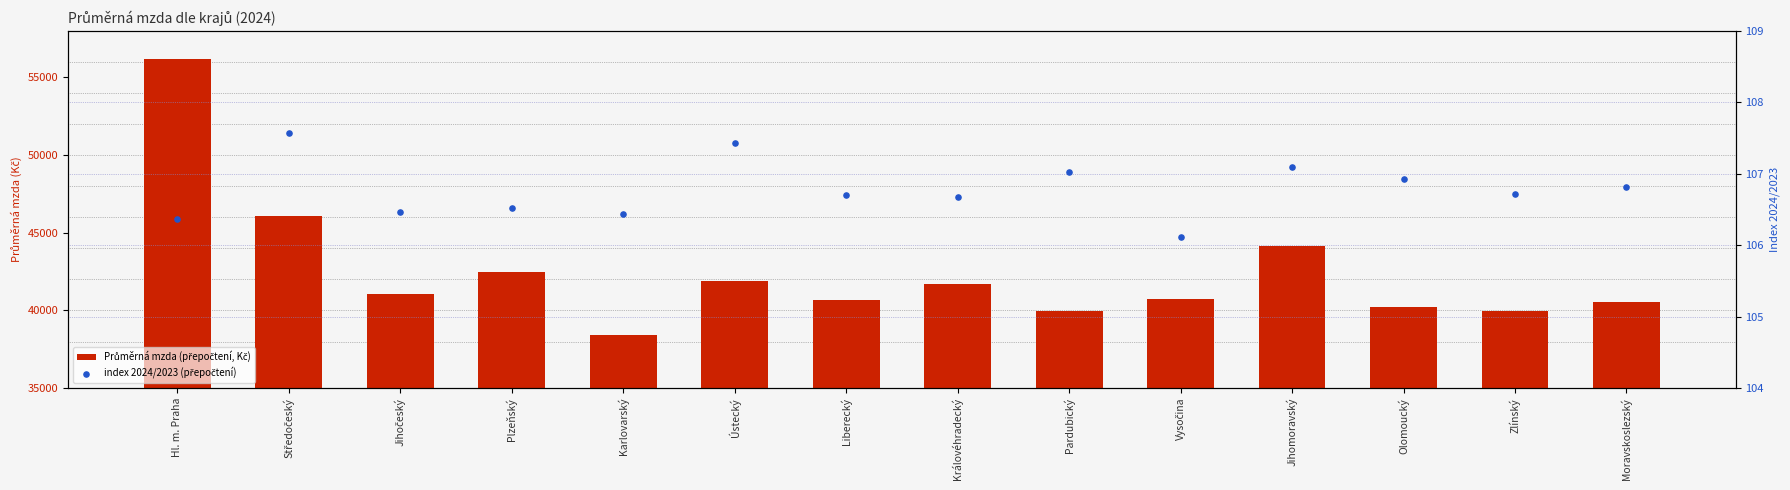

Which series contains the highest Y value?

Průměrná mzda (přepočtení, Kč)